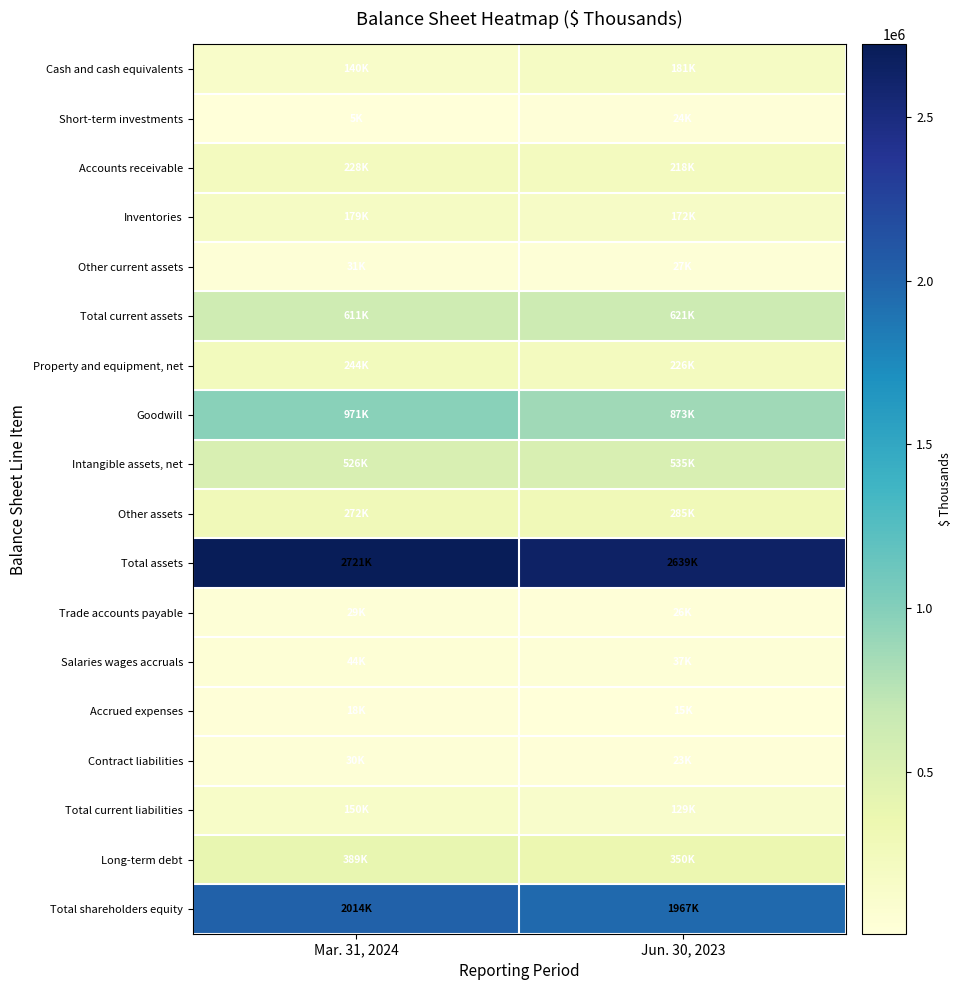

List the series in order of their peak value, lowest first.

Accrued expenses, Short-term investments, Trade accounts payable, Contract liabilities, Other current assets, Salaries wages accruals, Total current liabilities, Inventories, Cash and cash equivalents, Accounts receivable, Property and equipment, net, Other assets, Long-term debt, Intangible assets, net, Total current assets, Goodwill, Total shareholders equity, Total assets